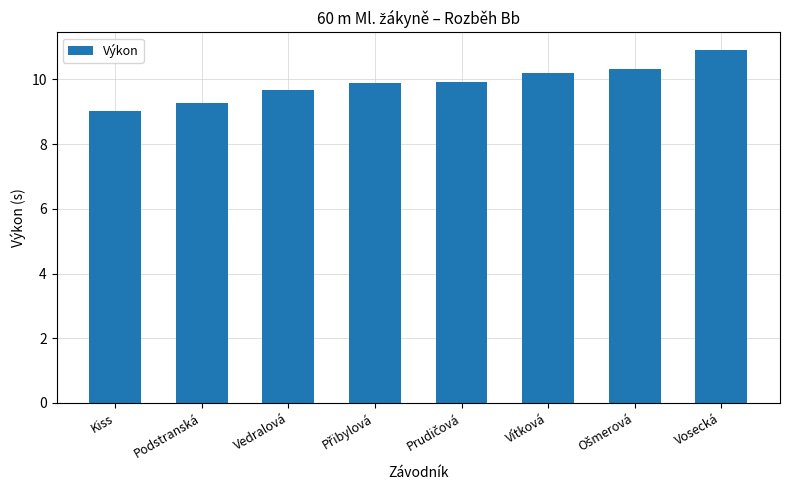

At which label is the value closest to 9?

Kiss